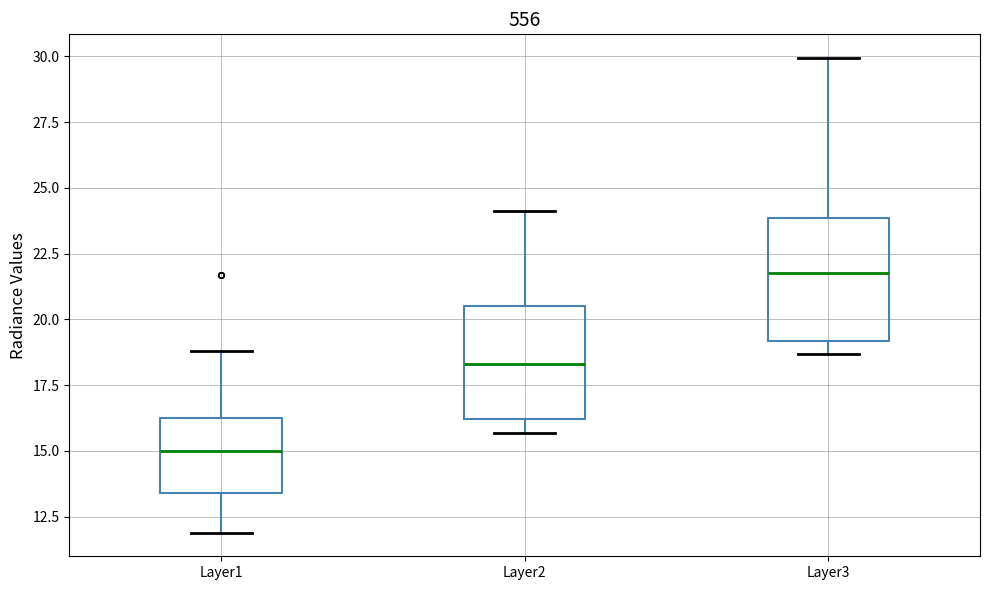

Which box has the highest median line?

Layer3